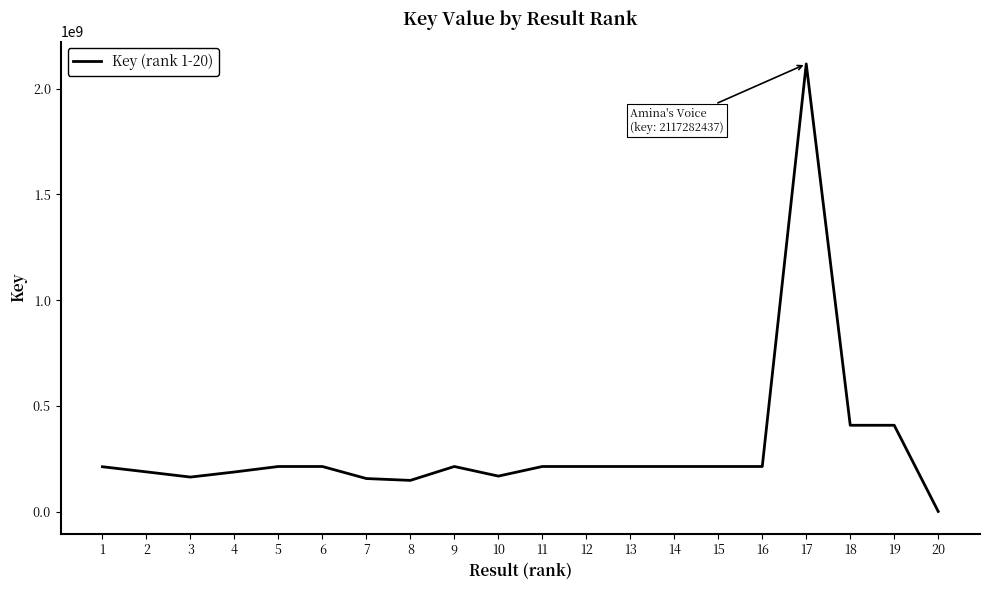

Where does the data first go above 213961807?

5